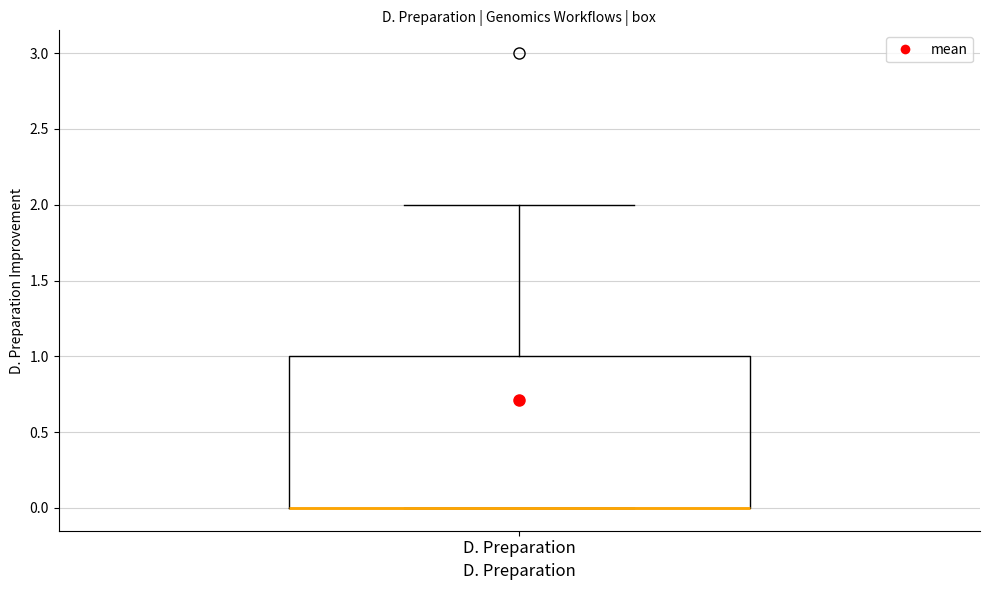

Read this box plot against the y-axis: the position of the median line, the range covered by the box, and the ends of both whiskers. The values are not printed on the chart, so give them approximately, as read against the axis.

median 0 (drawn on the box's lower edge), box 0 to 1, whiskers 0 to 2